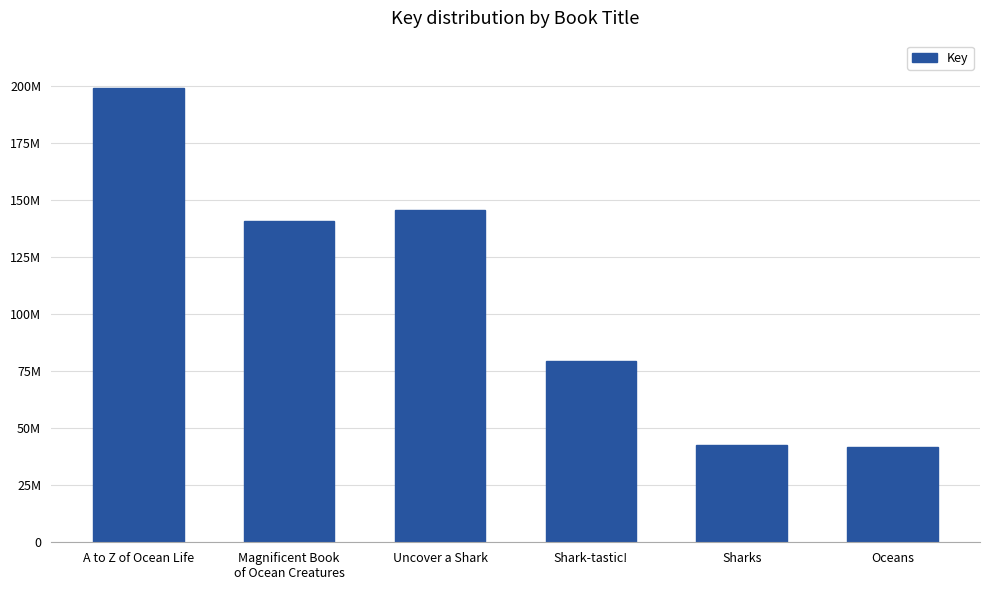

The value at Shark-tastic! is 79472058. True or false?

True